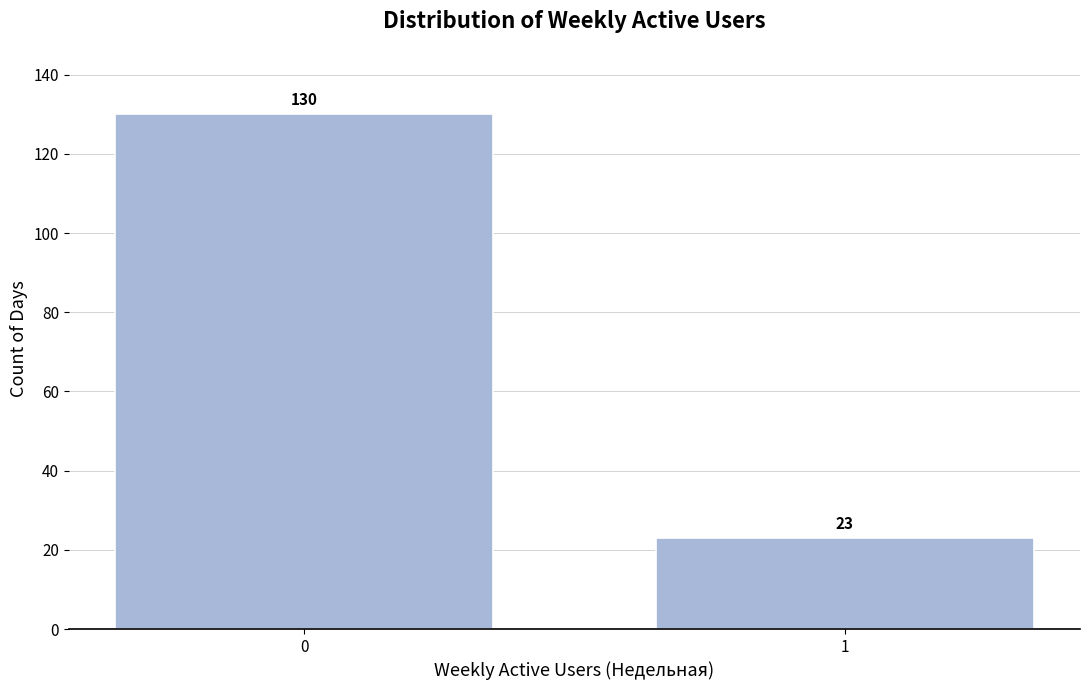

Reading left to right, what are all the values shown in this chart?

130	23